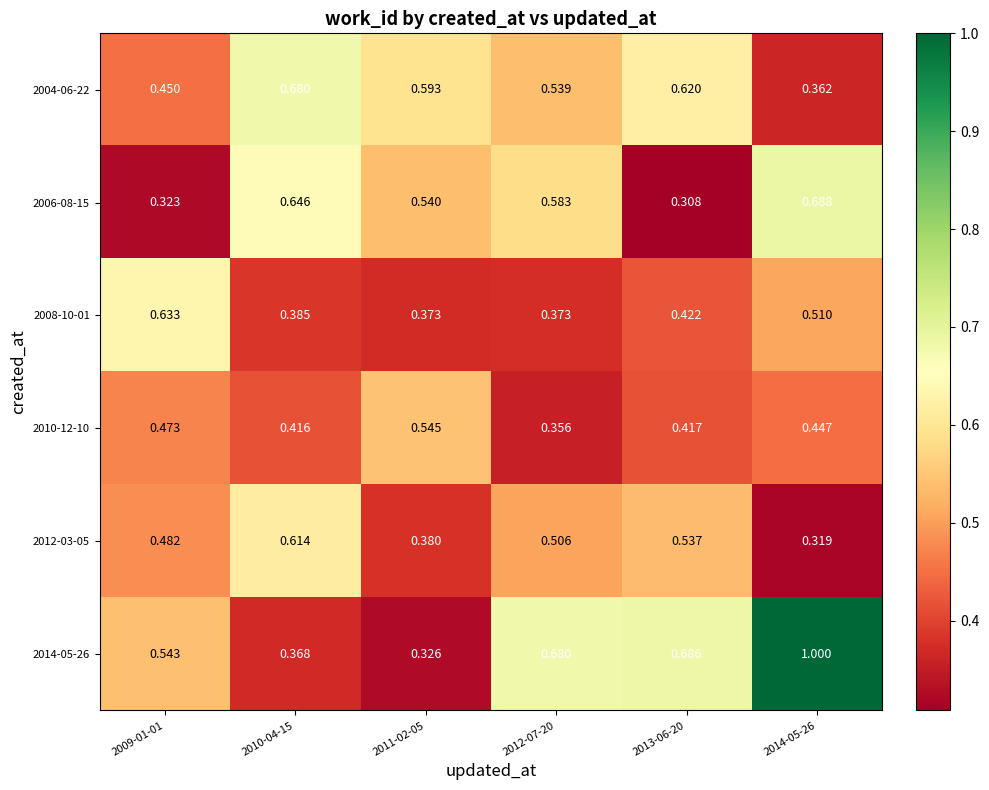

Is the value of 2008-10-01 at 2013-06-20 greater than the value of 2010-12-10 at 2011-02-05?

No